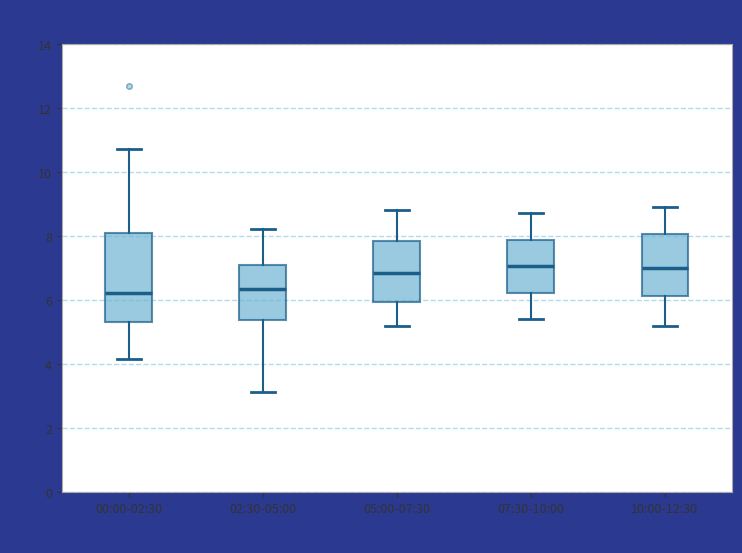

Reading left to right, read every box against the y-axis: the position of its median line, the range the box covers, and the ends of its whiskers. The values are not printed on the chart, so give them approximately, as read against the axis.

00:00-02:30: median 6.2, box 5.4 to 8.2, whiskers 4.2 to 10.8
02:30-05:00: median 6.4, box 5.4 to 7.0, whiskers 3.2 to 8.2
05:00-07:30: median 6.8, box 6.0 to 7.8, whiskers 5.2 to 8.8
07:30-10:00: median 7.0, box 6.2 to 7.8, whiskers 5.4 to 8.8
10:00-12:30: median 7.0, box 6.2 to 8.0, whiskers 5.2 to 9.0